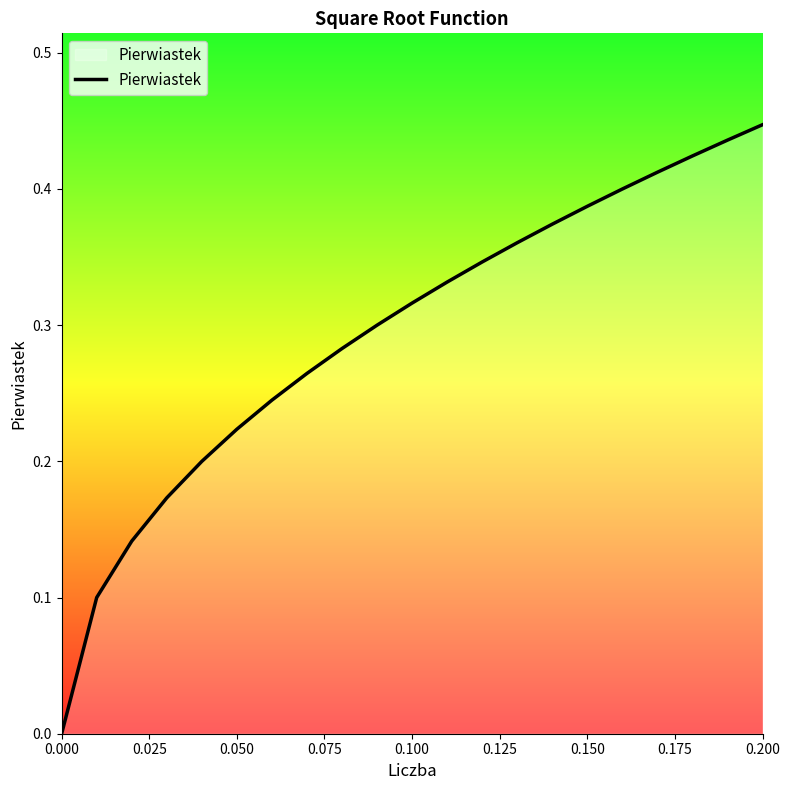

Does the chart have visible grid lines?

No